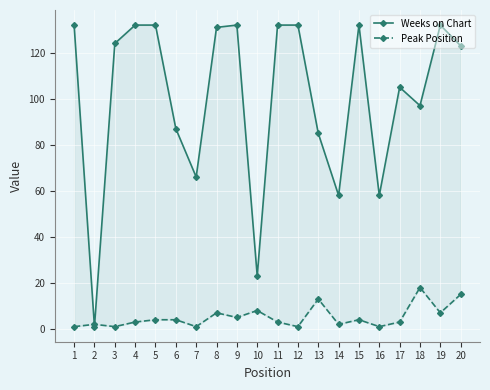

Which series has the largest total across all categories?

Weeks on Chart